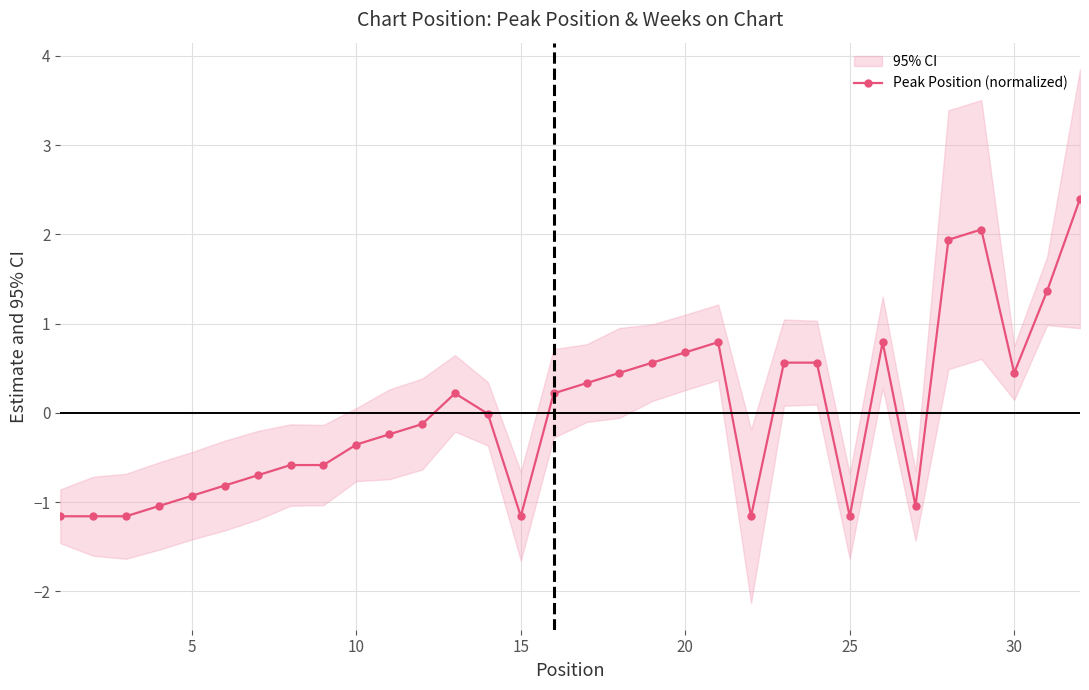

Is this an area chart (filled region under the line)?

No